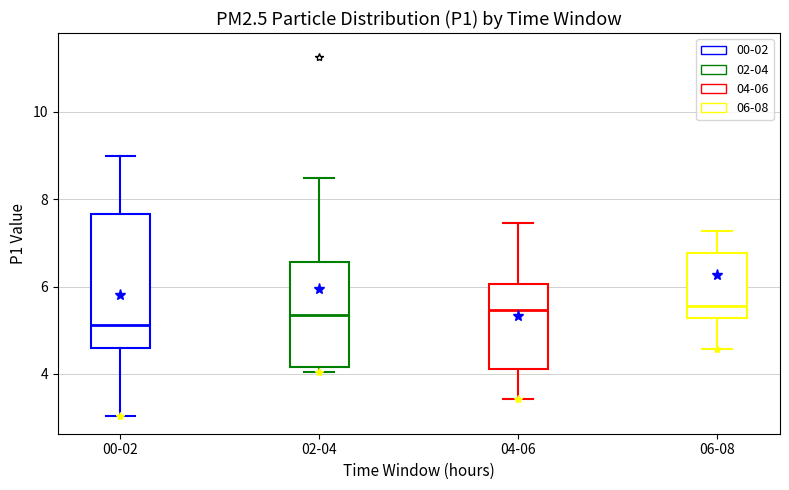

Reading left to right, read every box against the y-axis: the position of its median line, the range the box covers, and the ends of its whiskers. The values are not printed on the chart, so give them approximately, as read against the axis.

00-02: median 5.2, box 4.6 to 7.6, whiskers 3.0 to 9.0
02-04: median 5.4, box 4.2 to 6.6, whiskers 4.0 to 8.4
04-06: median 5.4, box 4.2 to 6.0, whiskers 3.4 to 7.4
06-08: median 5.6, box 5.2 to 6.8, whiskers 4.6 to 7.2